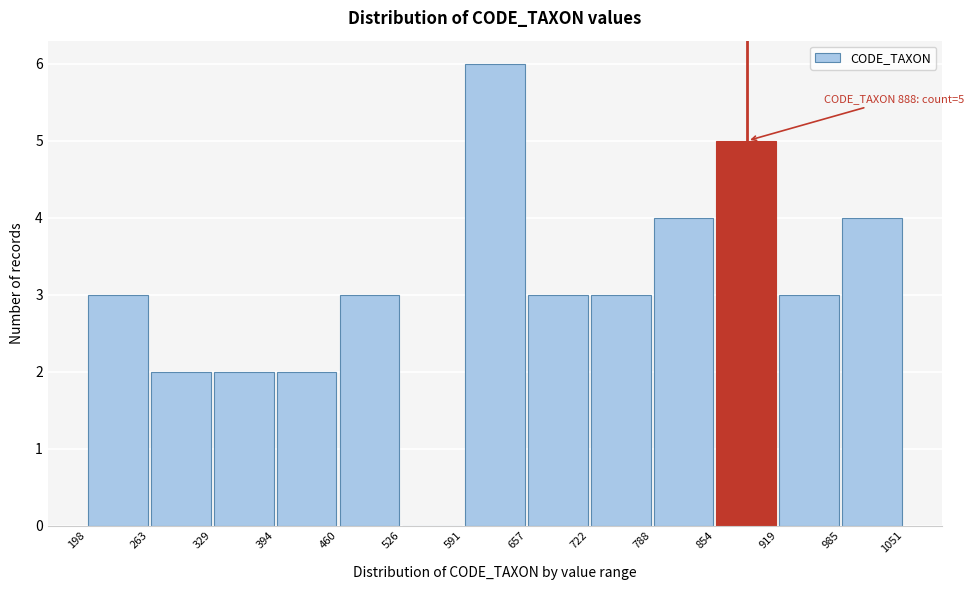

Over which range of the x-axis is the bar tallest?

591 to 657